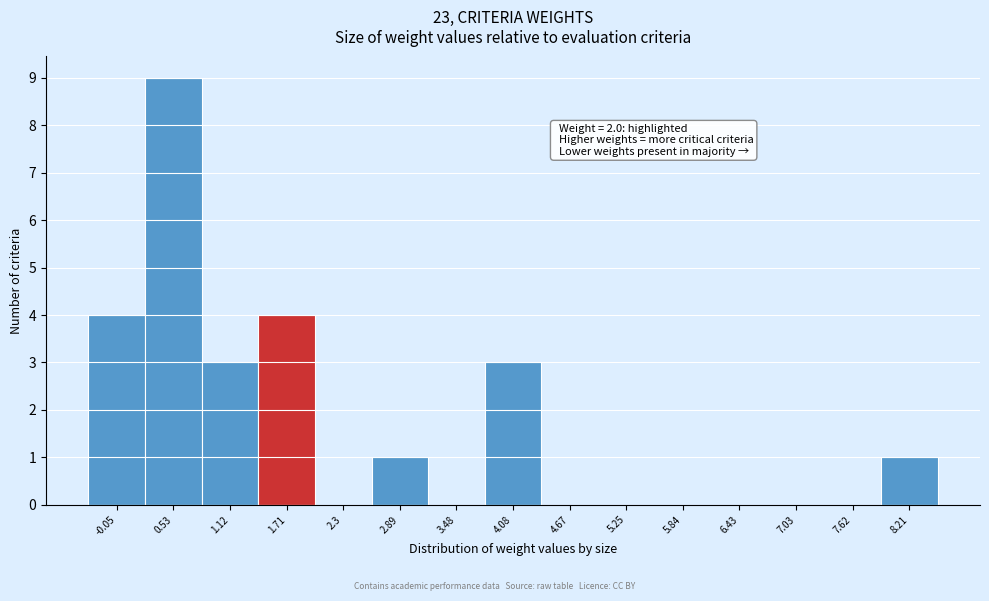

Over which range of the x-axis is the bar tallest?

0.24 to 0.83